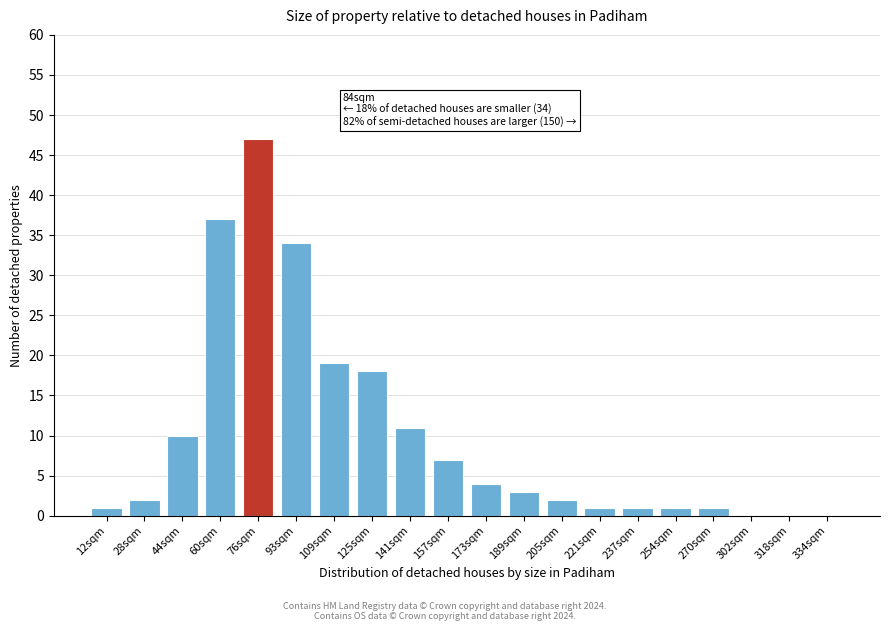

Reading left to right, extract all data points from this chart.

12sqm=1	28sqm=2	44sqm=10	60sqm=37	76sqm=47	93sqm=34	109sqm=19	125sqm=18	141sqm=11	157sqm=7	173sqm=4	189sqm=3	205sqm=2	221sqm=1	237sqm=1	254sqm=1	270sqm=1	302sqm=0	318sqm=0	334sqm=0